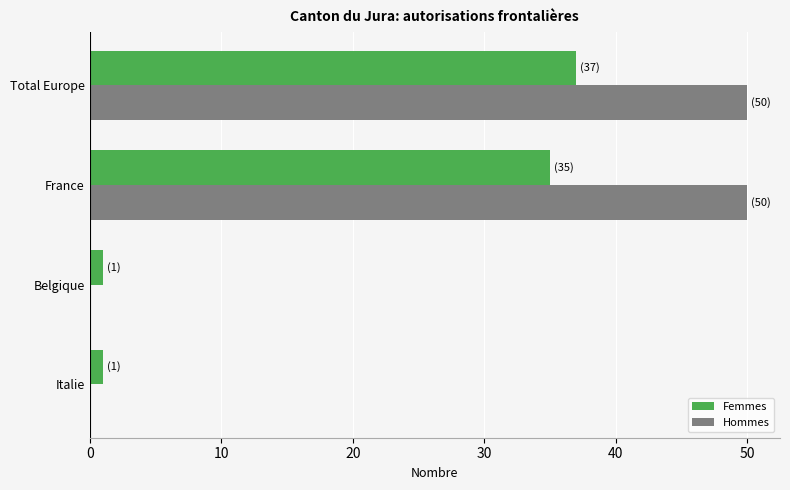

Is the value of Femmes at Total Europe greater than the value of Hommes at Belgique?

Yes